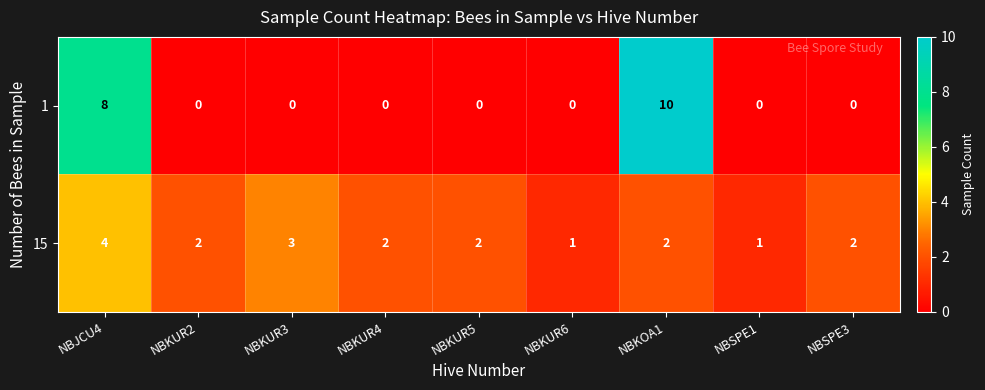

What is the total value across all series at NBKUR2?

2